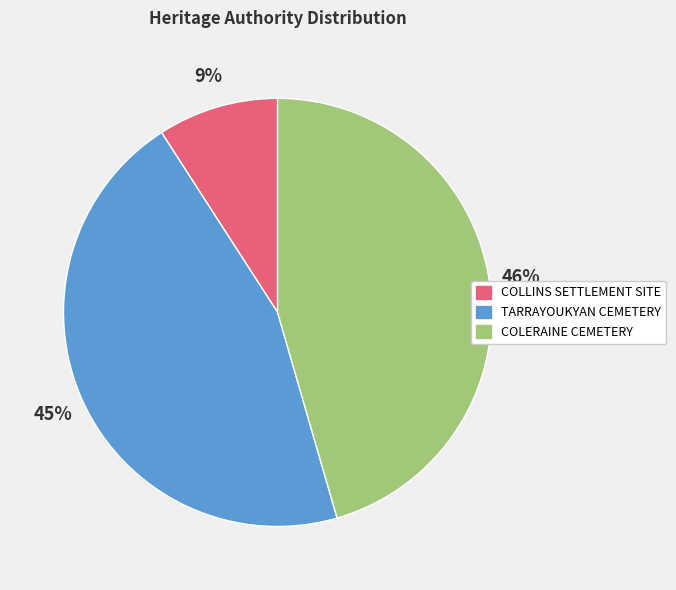

Approximately how many times larger is the value at COLLINS SETTLEMENT SITE compared to COLERAINE CEMETERY?

0.2